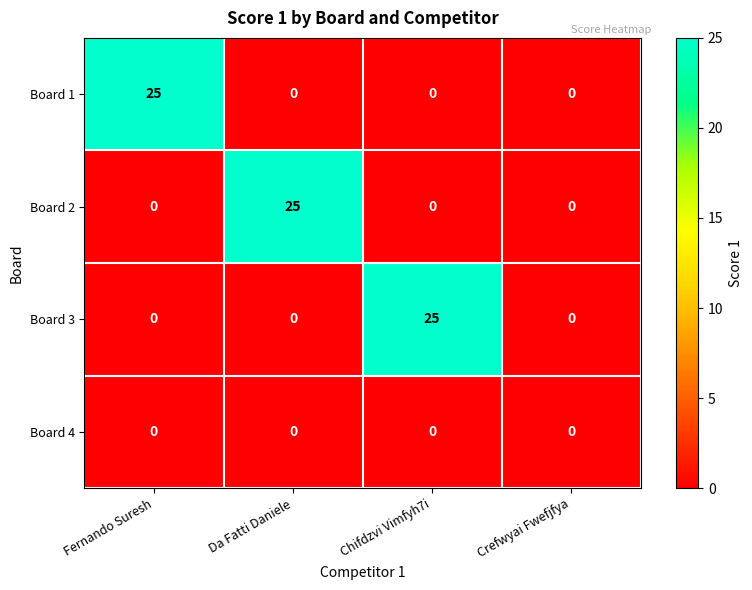

What is the spread (max minus min) of values at Chifdzvi Vimfyh7i?

25